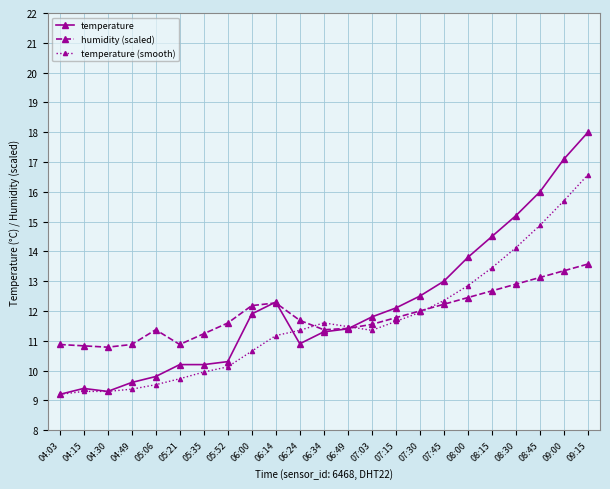

The temperature series shows 10.2 at 05:21. True or false?

True